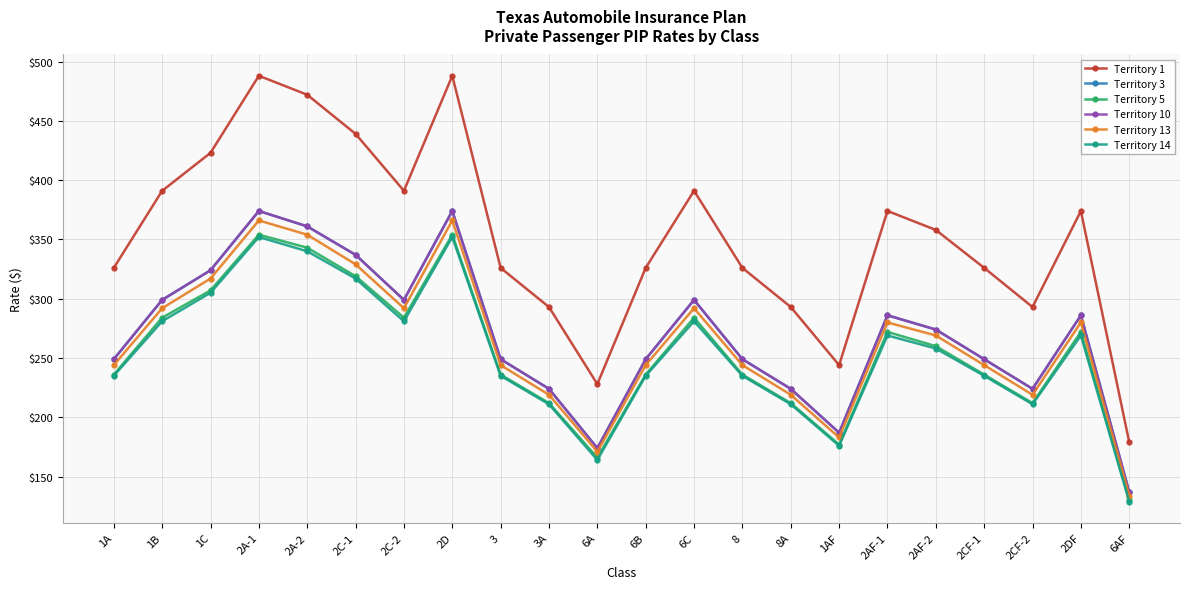

Is the value of Territory 3 at 2CF-1 greater than the value of Territory 13 at 8A?

Yes